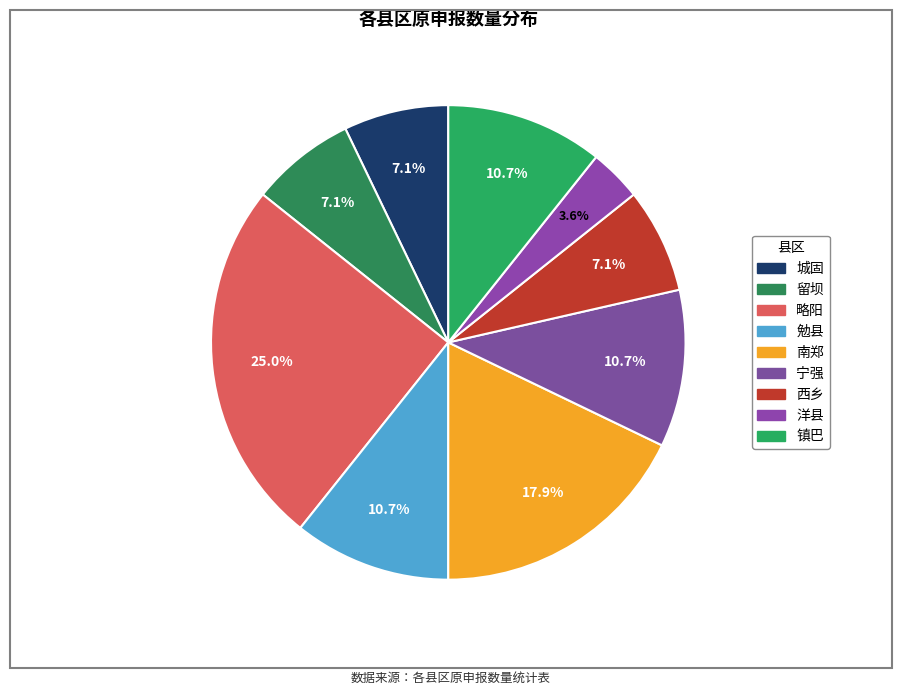

Which slice is the smallest?

洋县